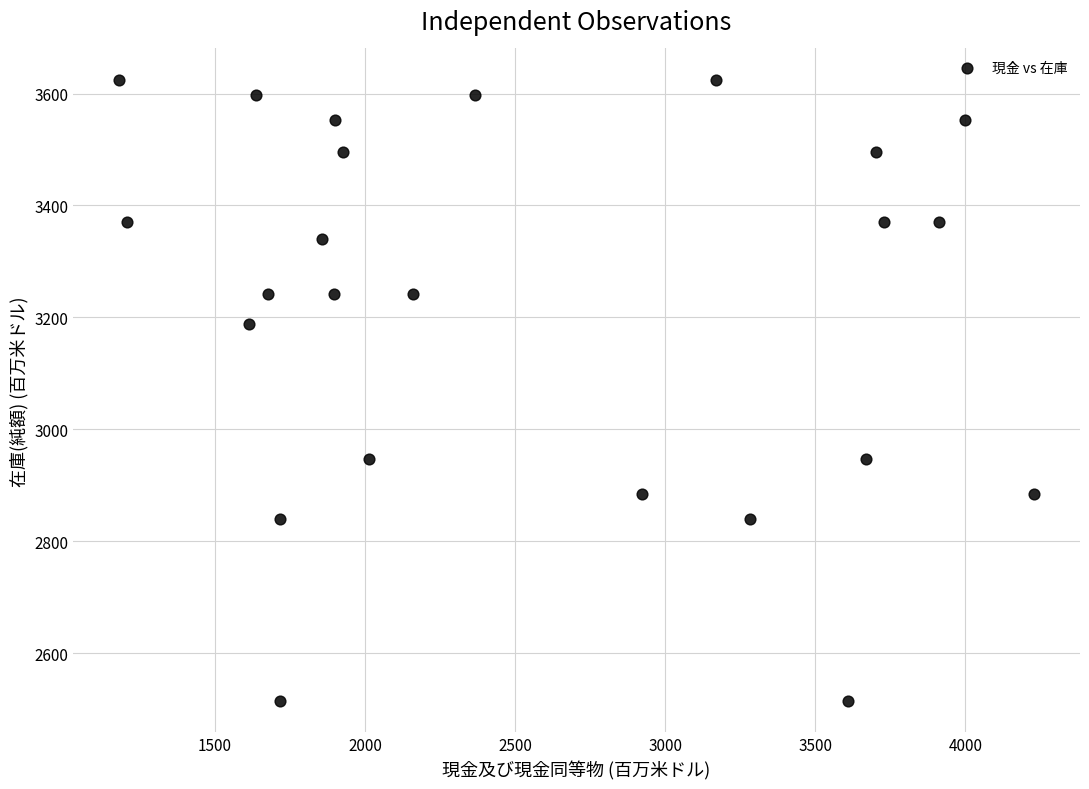

What is the range of X values (max minus min)?

3050